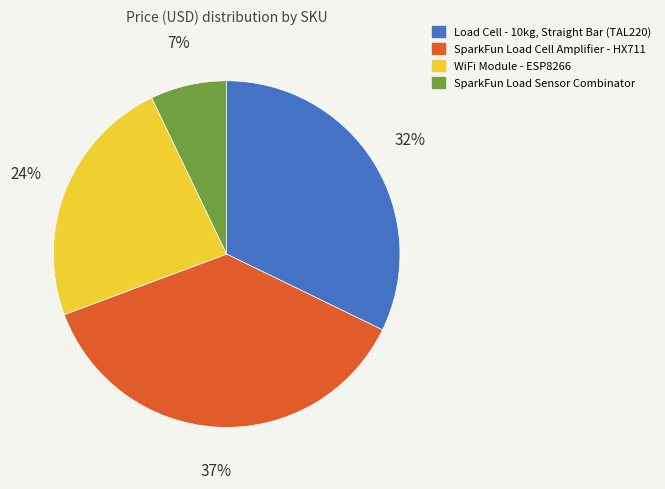

Does any single category account for the majority?

No